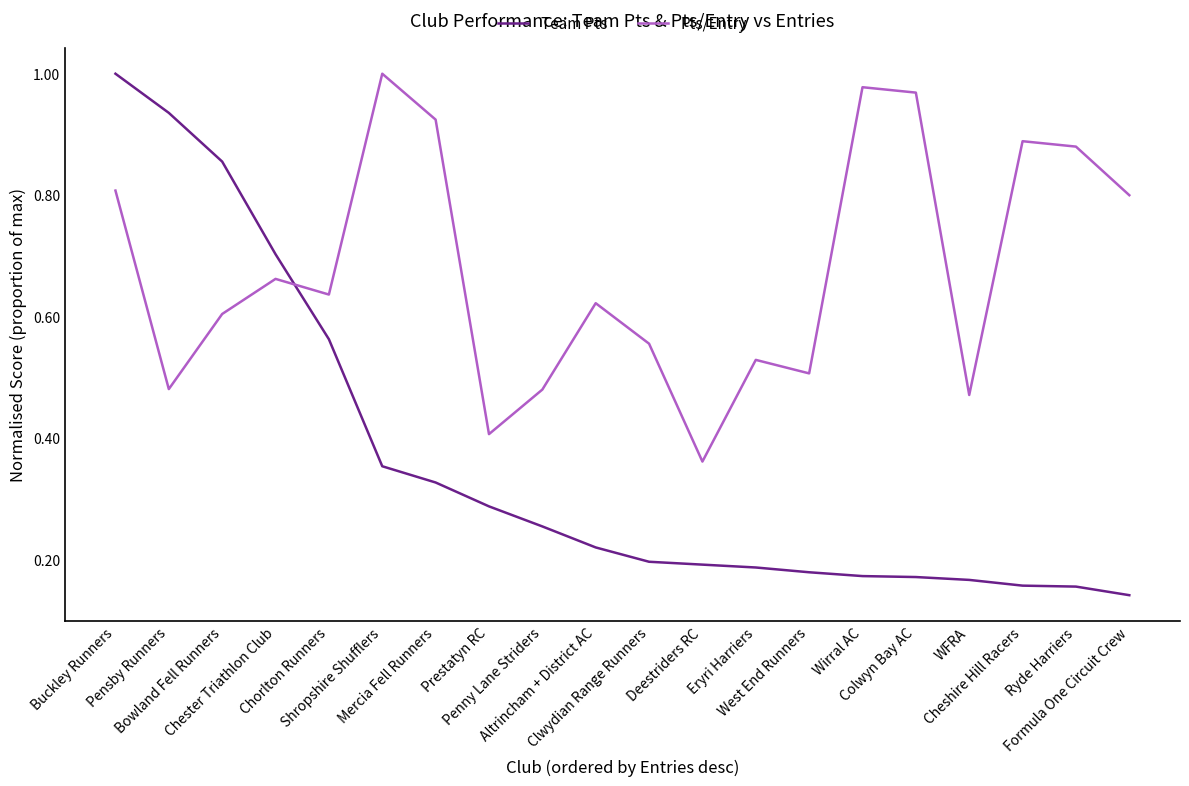

Which series has the widest spread of values?

Team Pts